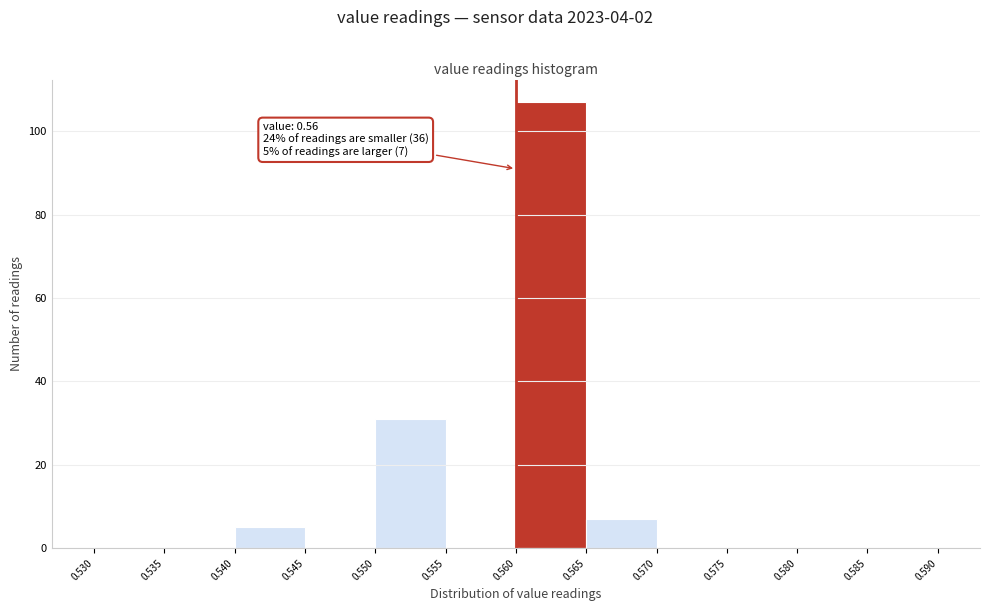

Over which range of the x-axis is the bar tallest?

0.560 to 0.565